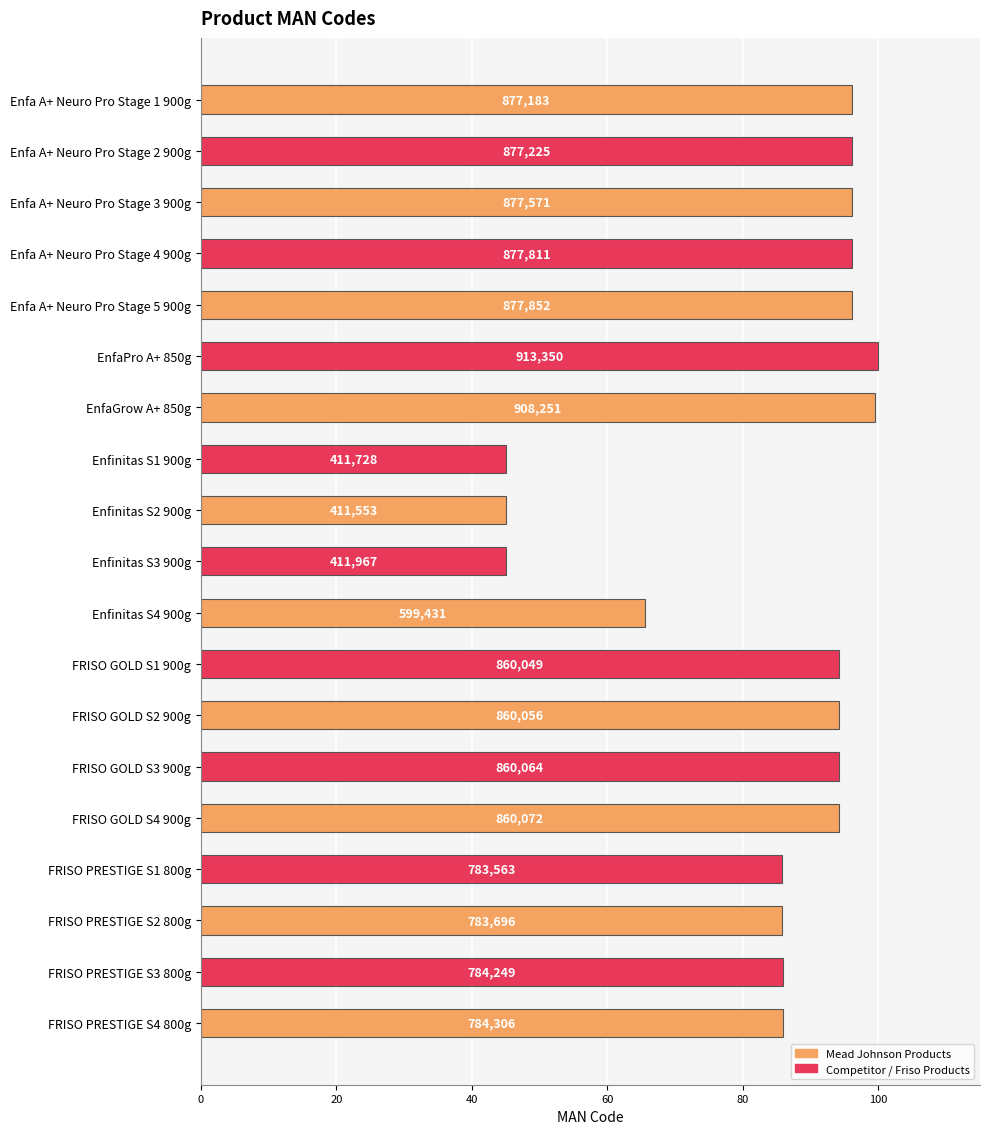

What is the greatest value displayed?

100.0